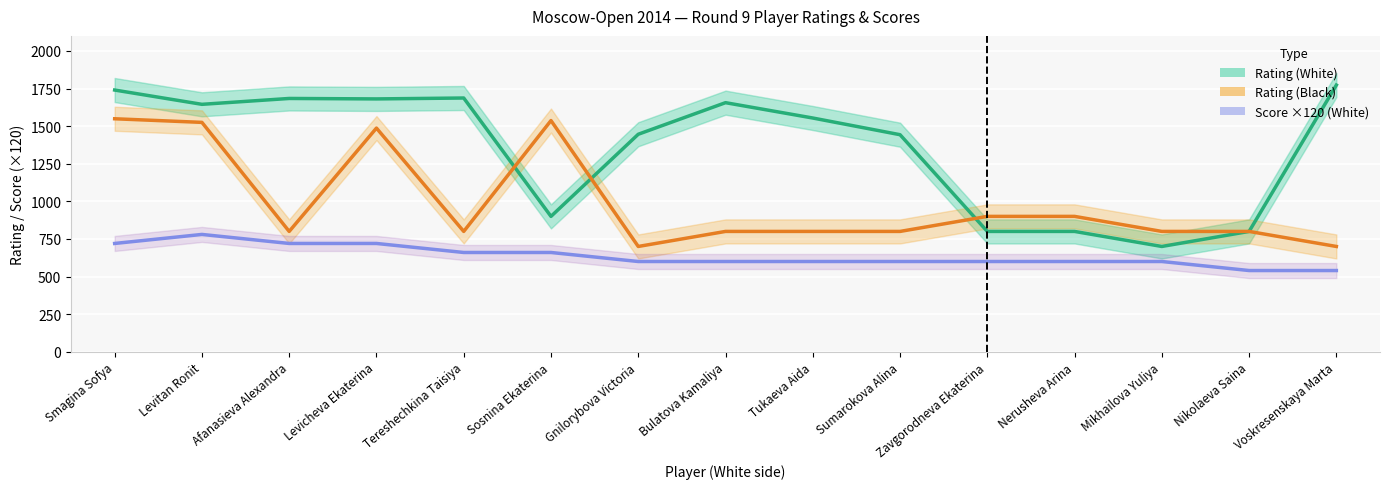

Between Voskresenskaya Marta and Nikolaeva Saina, which is larger?

Voskresenskaya Marta